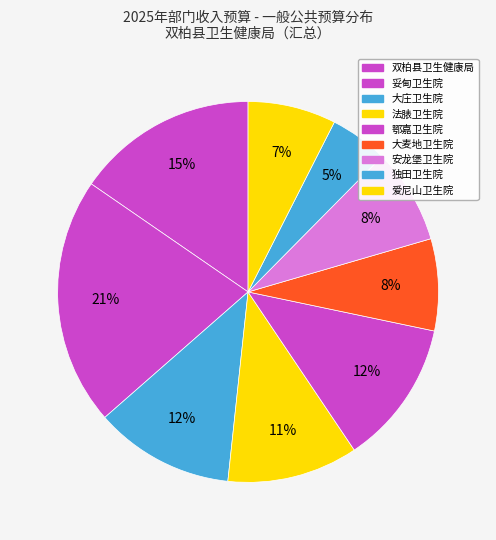

Approximately how many times larger is the value at 安龙堡卫生院 compared to 双柏县卫生健康局?

0.5